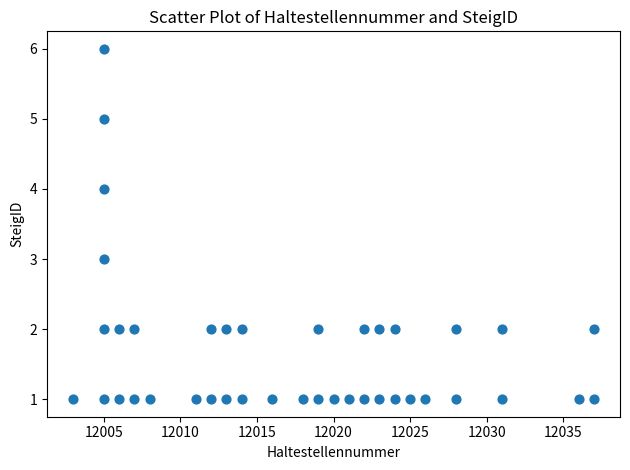

Count the number of points in this scatter plot.

40